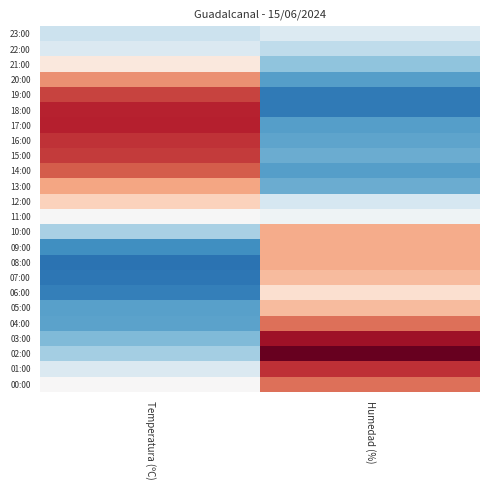

How many categories are shown in the chart?

2